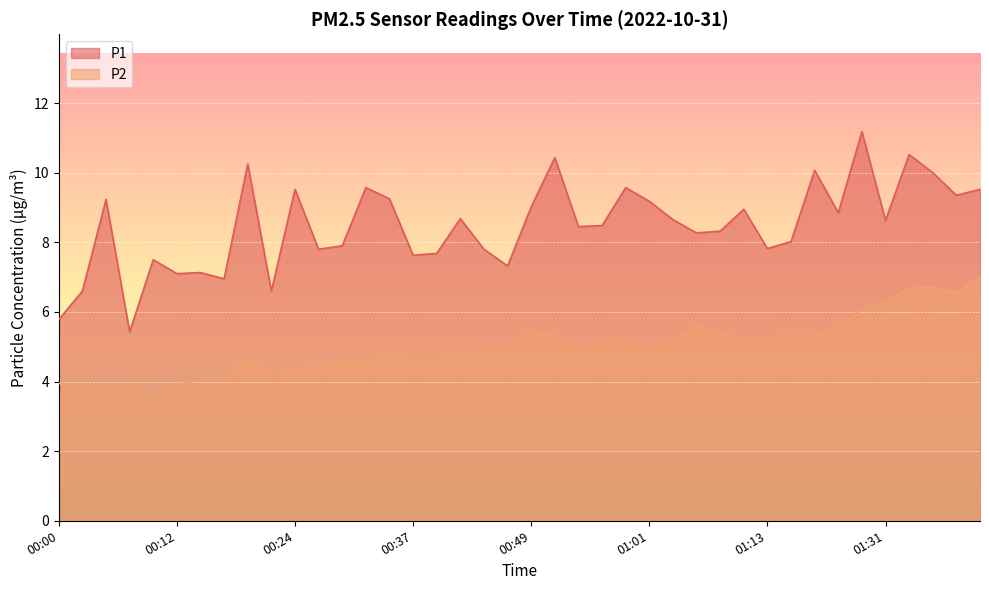

In P1, how many points are higher than both neighbors (excluding endpoints)?

13